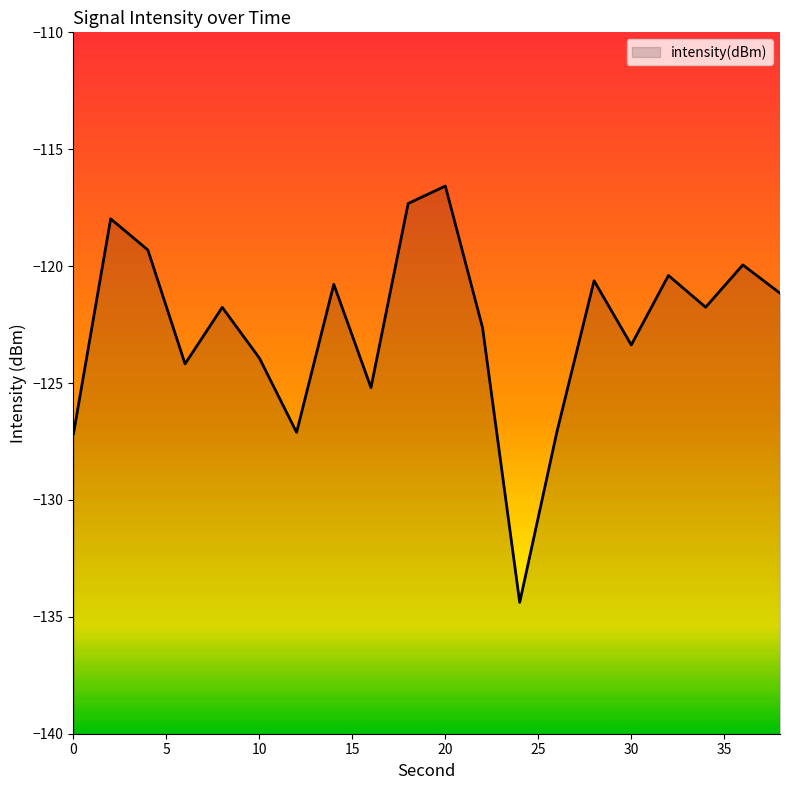

What is the smallest value displayed?

-134.4